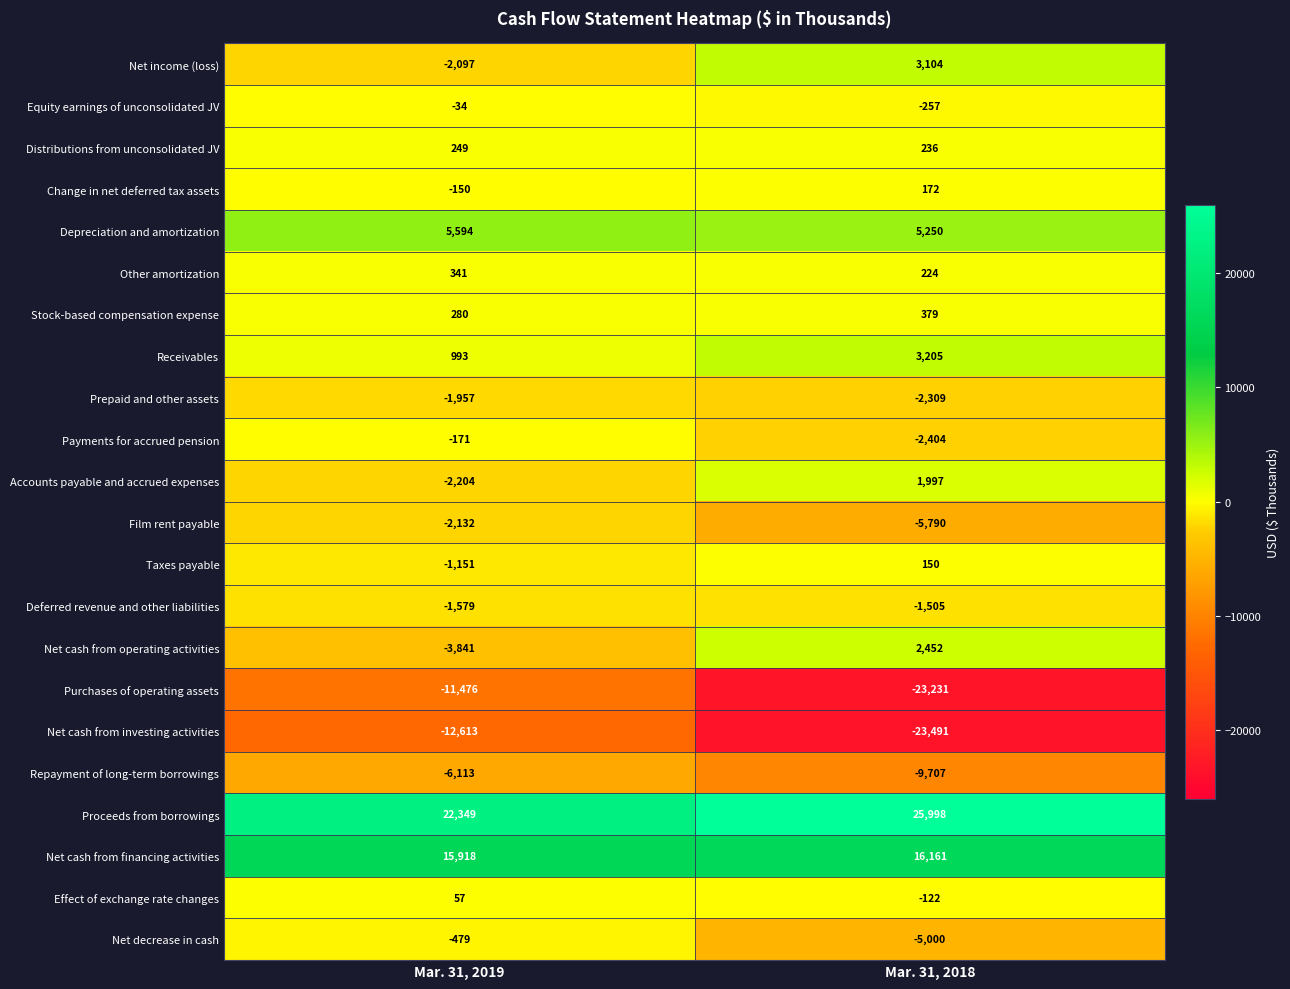

What is the sum of all Equity earnings of unconsolidated JV values?

-291